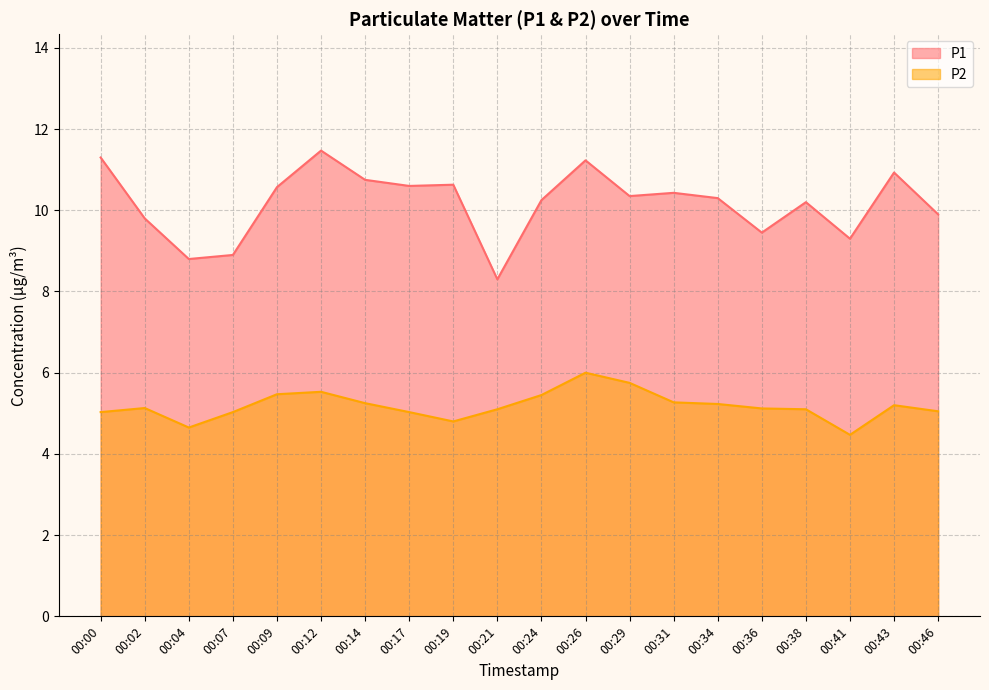

In P1, how many points are higher than both neighbors (excluding endpoints)?

6